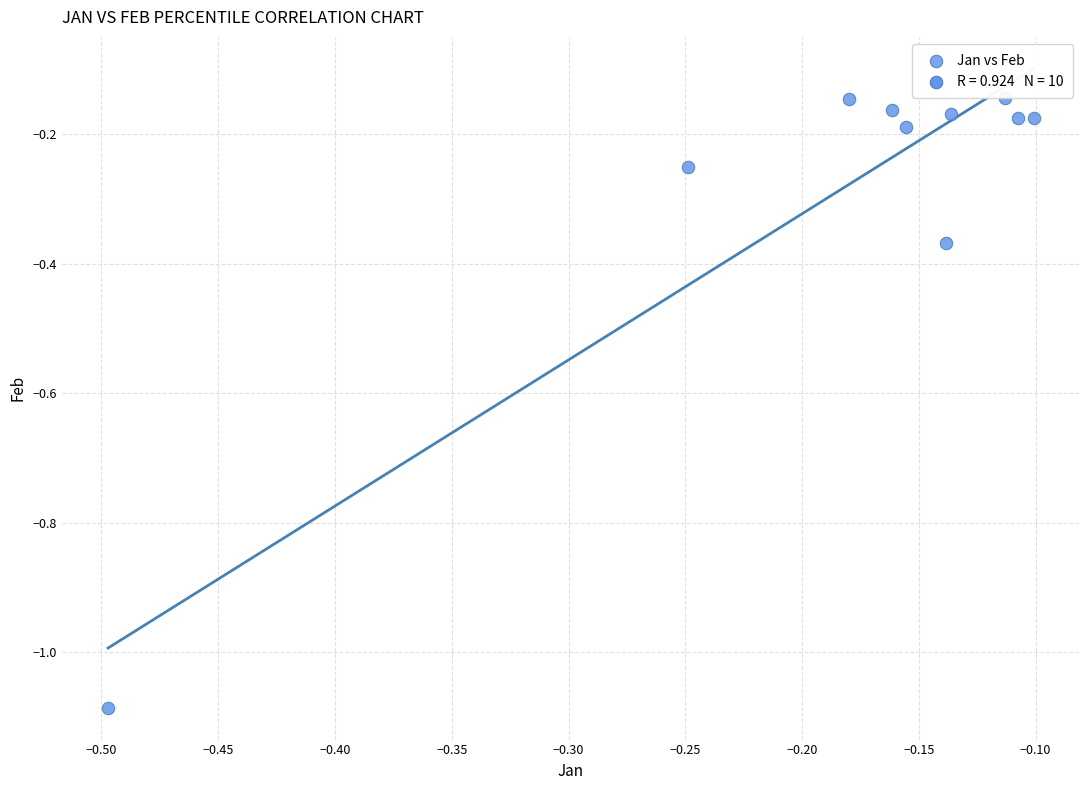

What is the range of Y values (max minus min)?

0.9